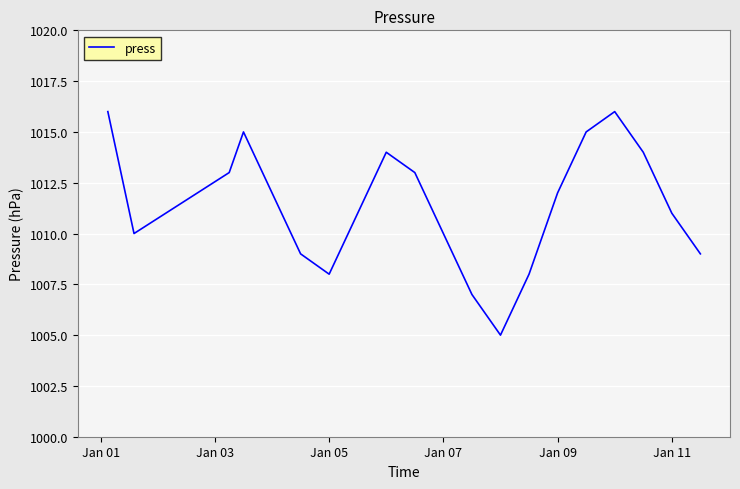

What is the maximum value shown in the chart?

1016